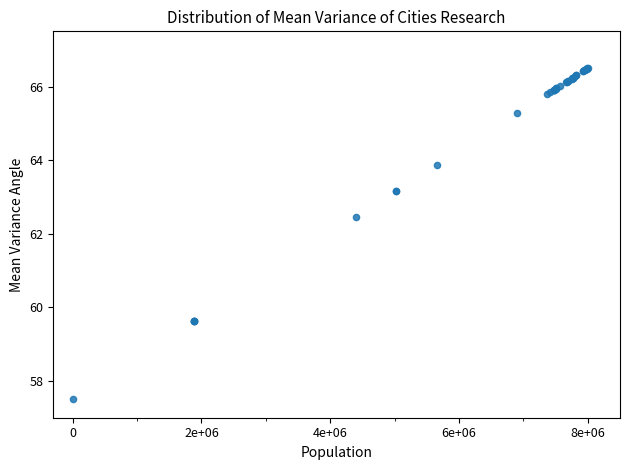

What Y value in the scatter plot is closest to 62?

62.4